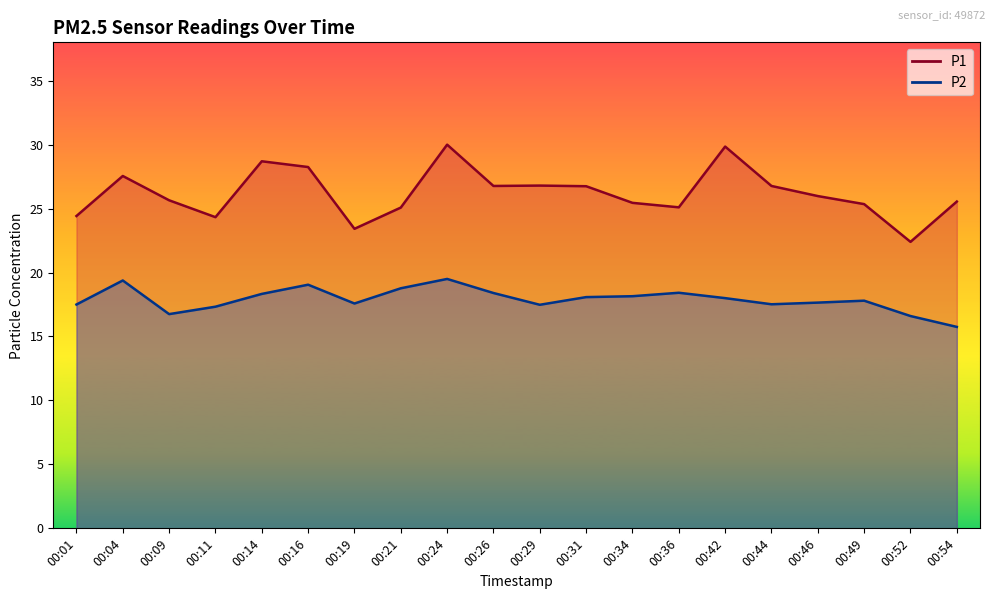

What are all the series names shown in the legend?

P1, P2